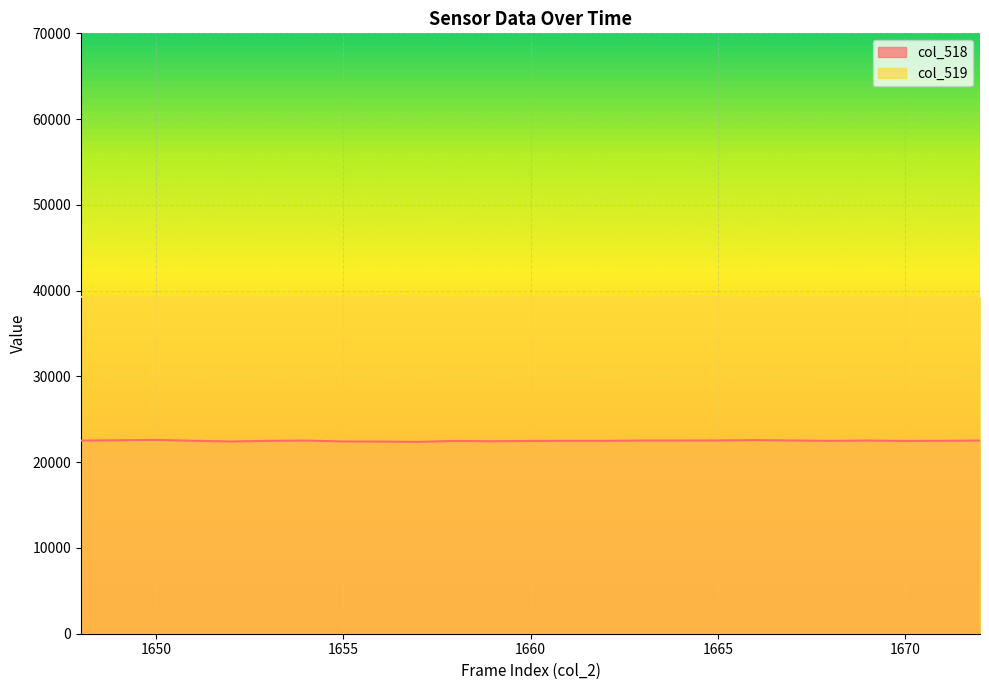

Reading right to left, what are all the values shown in this chart?

col_518: 22523	22496	22477	22525	22485	22532	22574	22534	22525	22523	22489	22496	22477	22439	22478	22367	22401	22418	22523	22489	22411	22500	22598	22559	22517
col_519: 39235	39234	39195	39247	39212	39284	39151	39287	39295	39170	39247	39247	39269	39235	39192	39278	39295	39222	39260	39254	39278	39245	39223	39264	39268